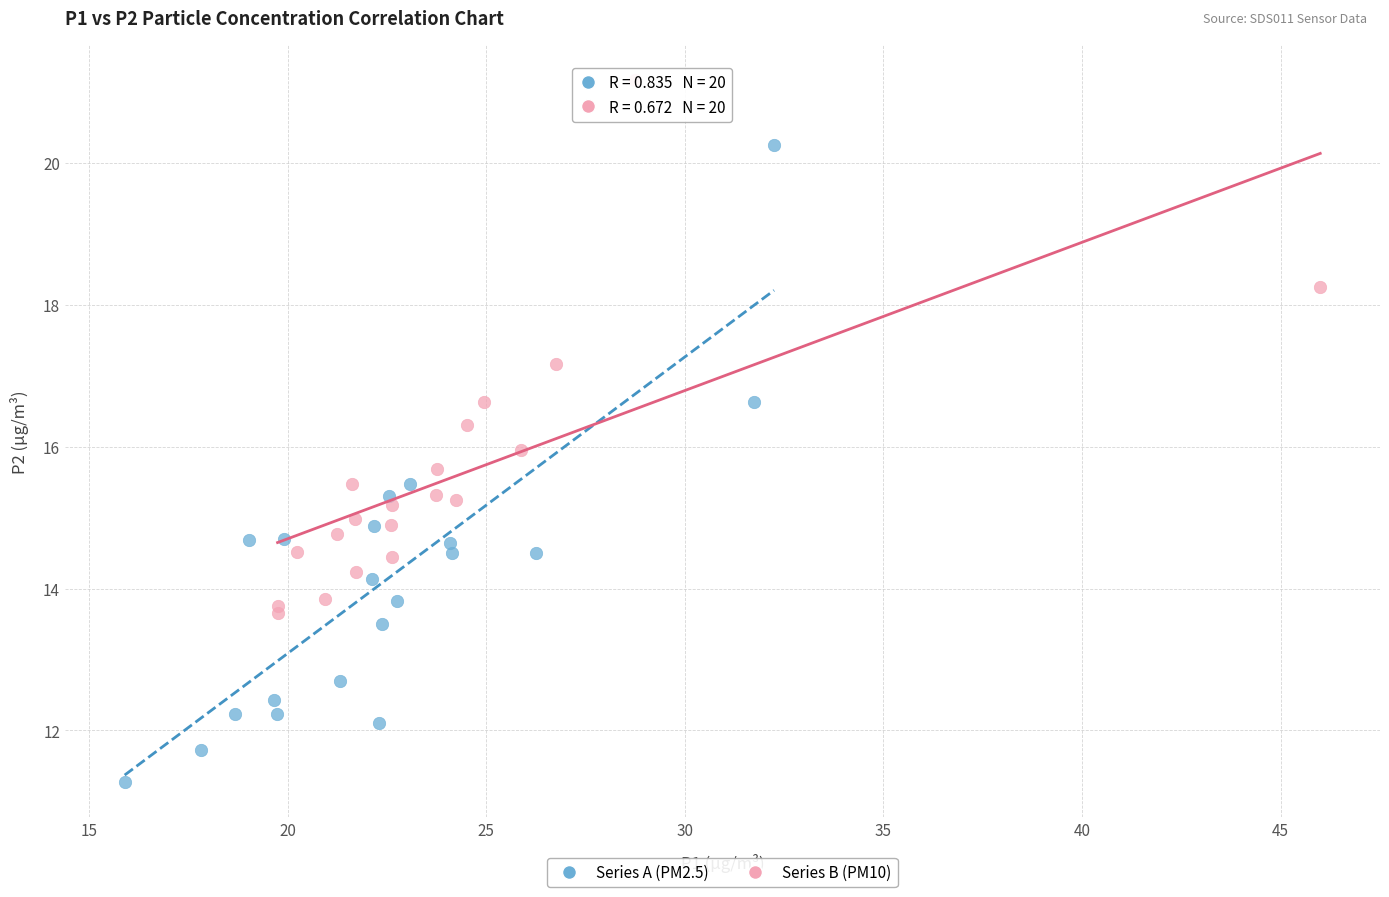

Which series has the largest Y range (max minus min)?

Series A (PM2.5)